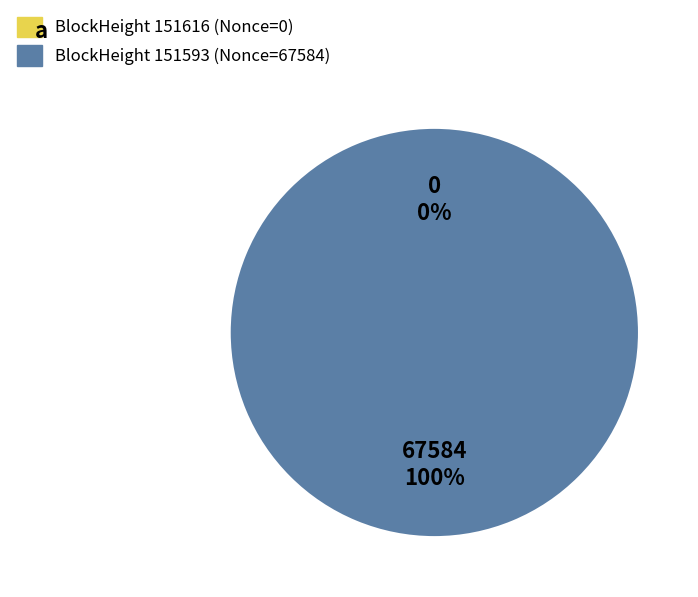

How many slices are in this pie chart?

2